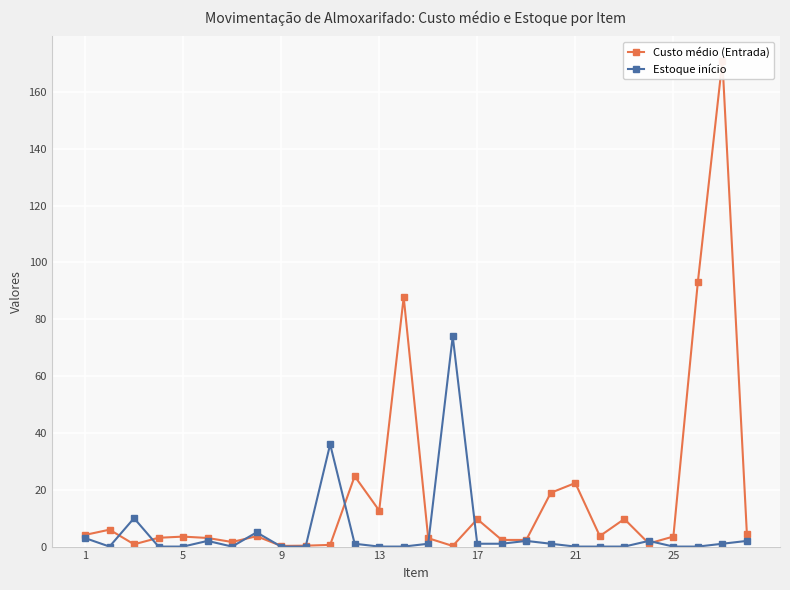

Which series has the largest total across all categories?

Custo médio (Entrada)